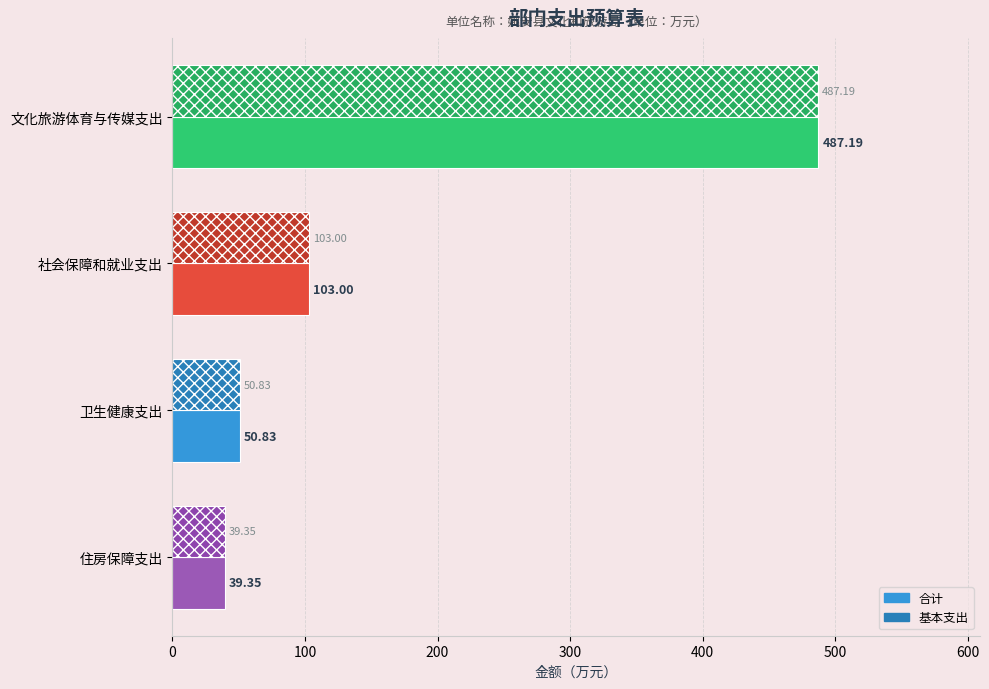

At how many categories does at least one series exceed 227?

1